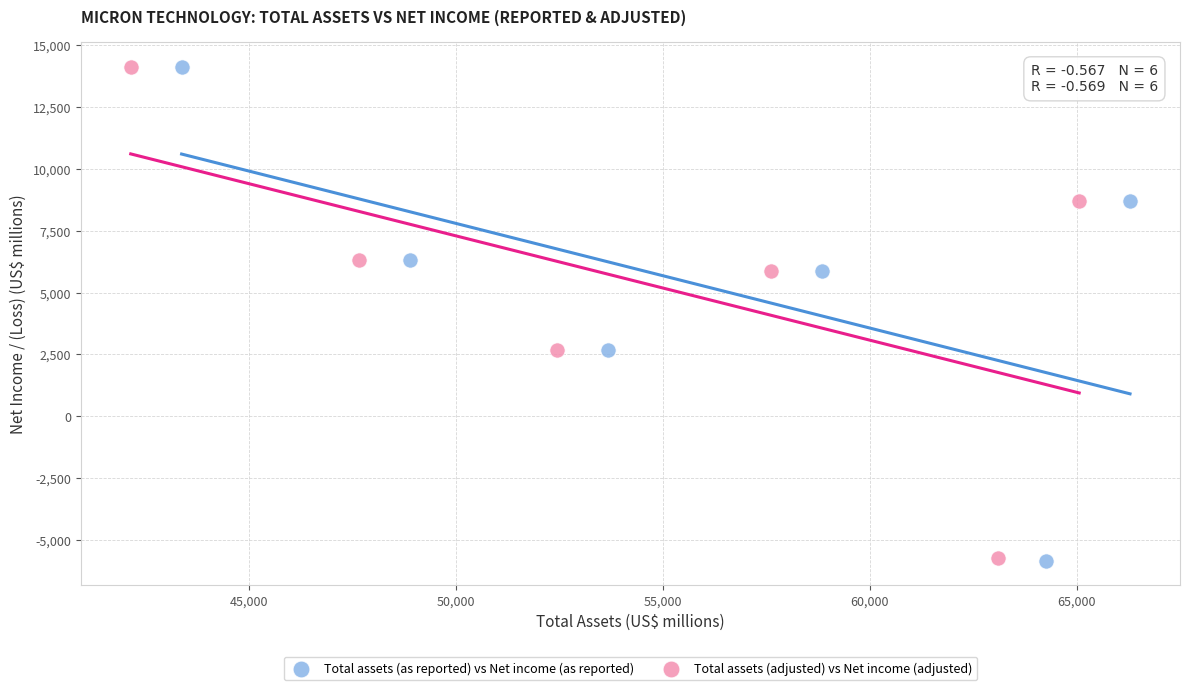

What are all the series names shown in the legend?

Total assets (as reported) vs Net income (as reported), Total assets (adjusted) vs Net income (adjusted)